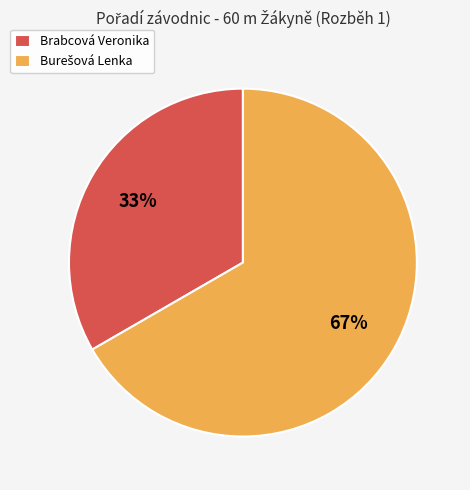

What is the smallest slice in the pie chart?

Brabcová Veronika